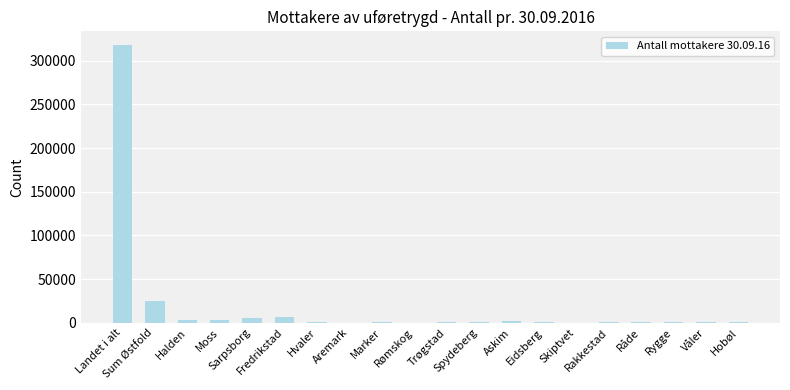

What is the greatest value displayed?

317782